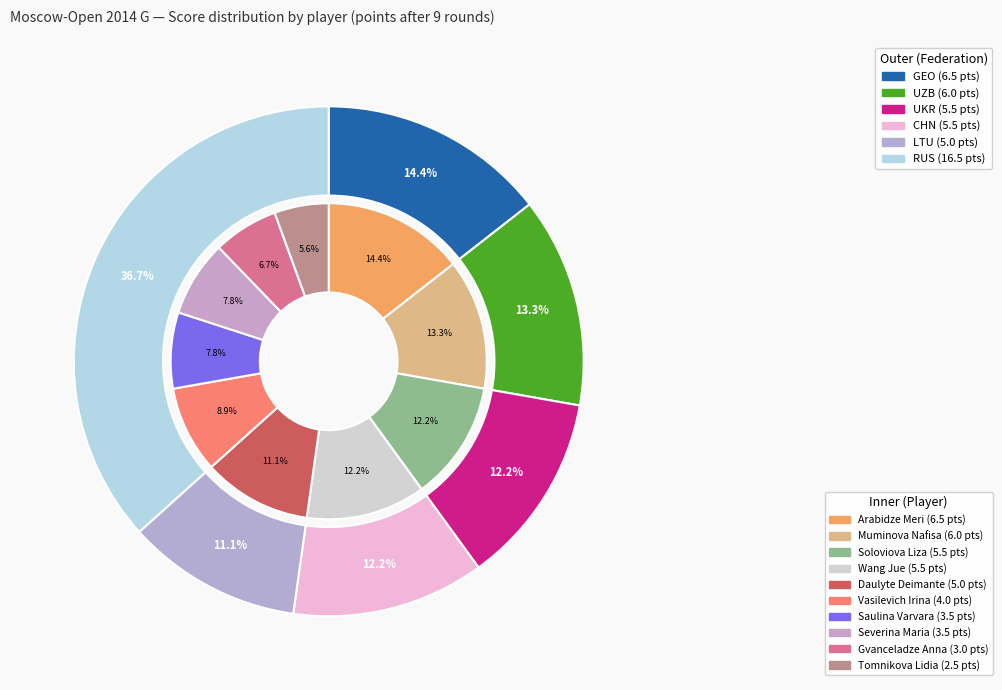

Does Daulyte Deimante account for over 50% of the chart?

No